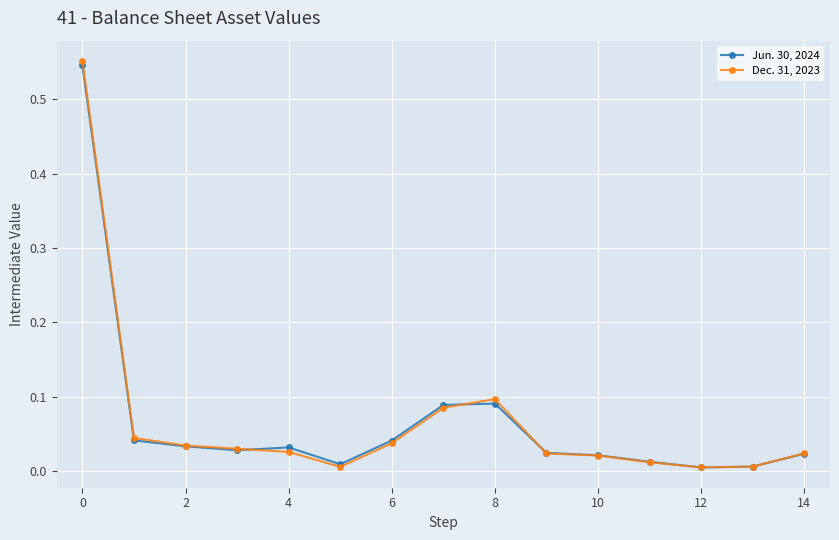

True or false: Dec. 31, 2023 and Jun. 30, 2024 intersect in this chart.

True